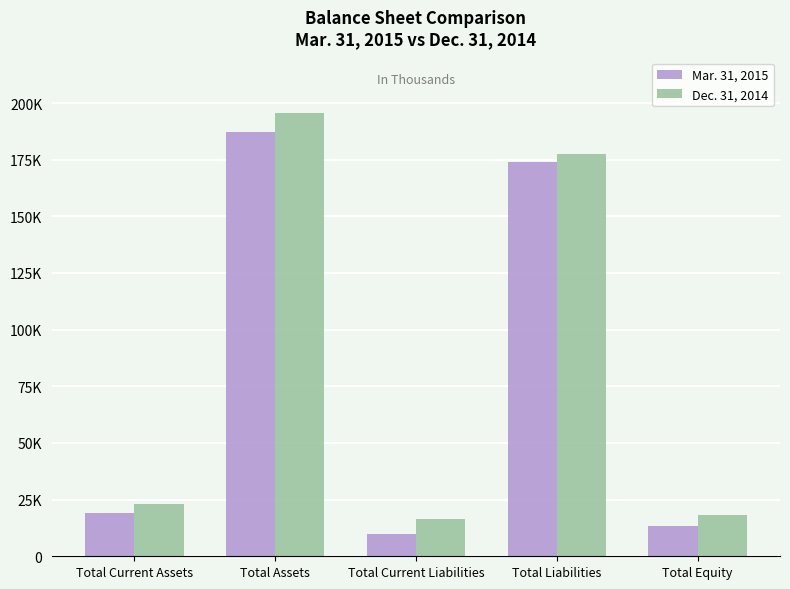

Are the bars horizontal?

No